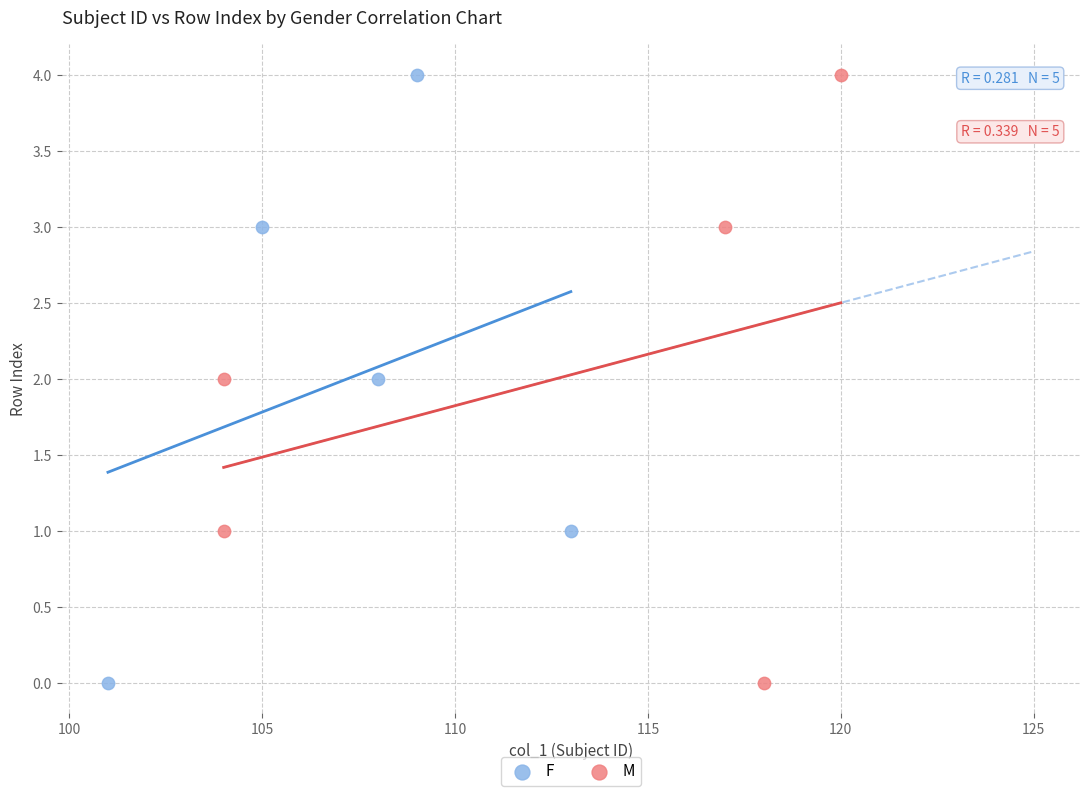

What are all the series names shown in the legend?

F, M